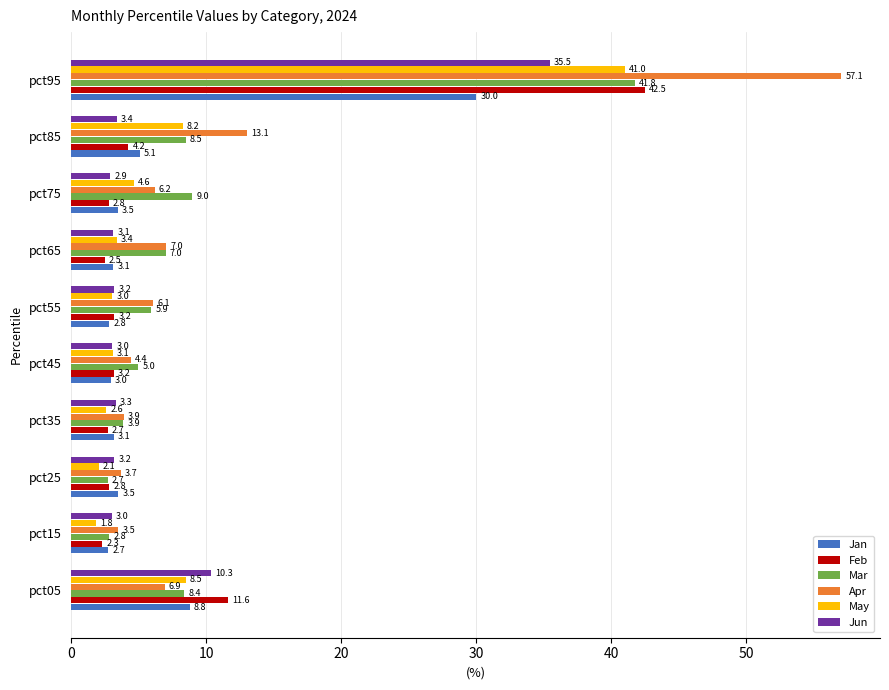

Which series has the largest range (max minus min)?

Apr